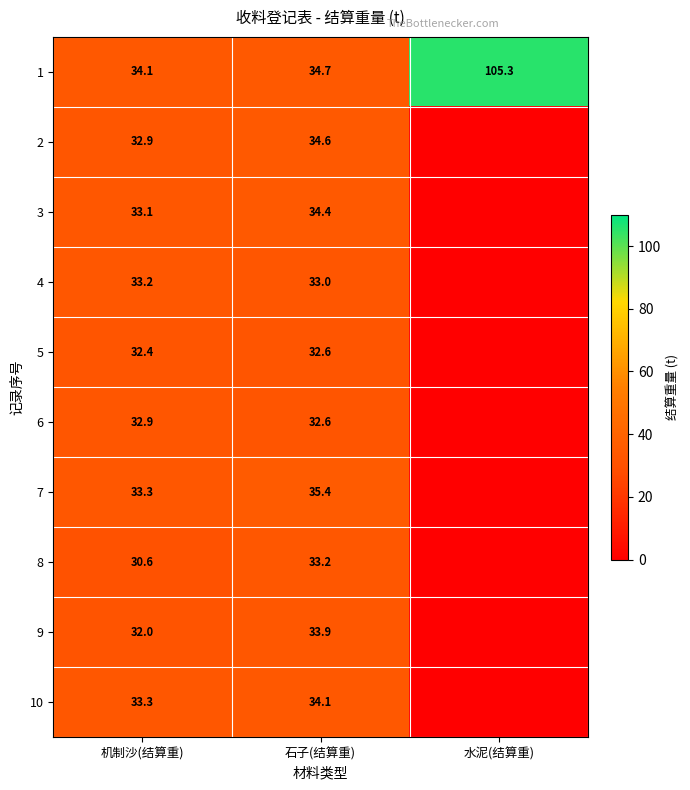

What is the sum of all 1 values?

174.1